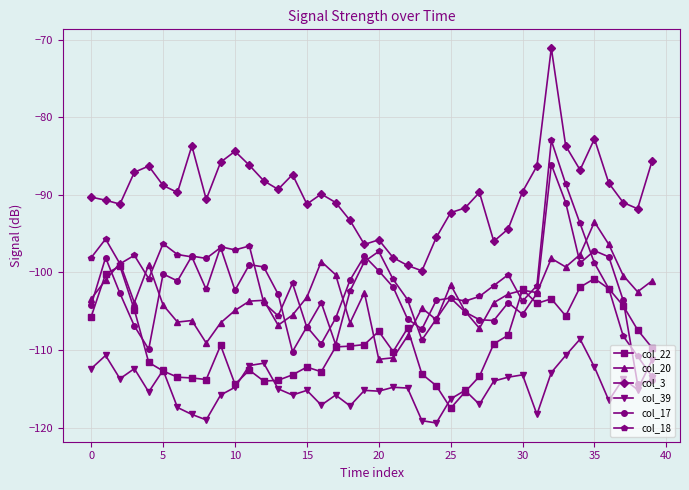

List the series in order of their peak value, highest first.

col_3, col_18, col_17, col_20, col_22, col_39